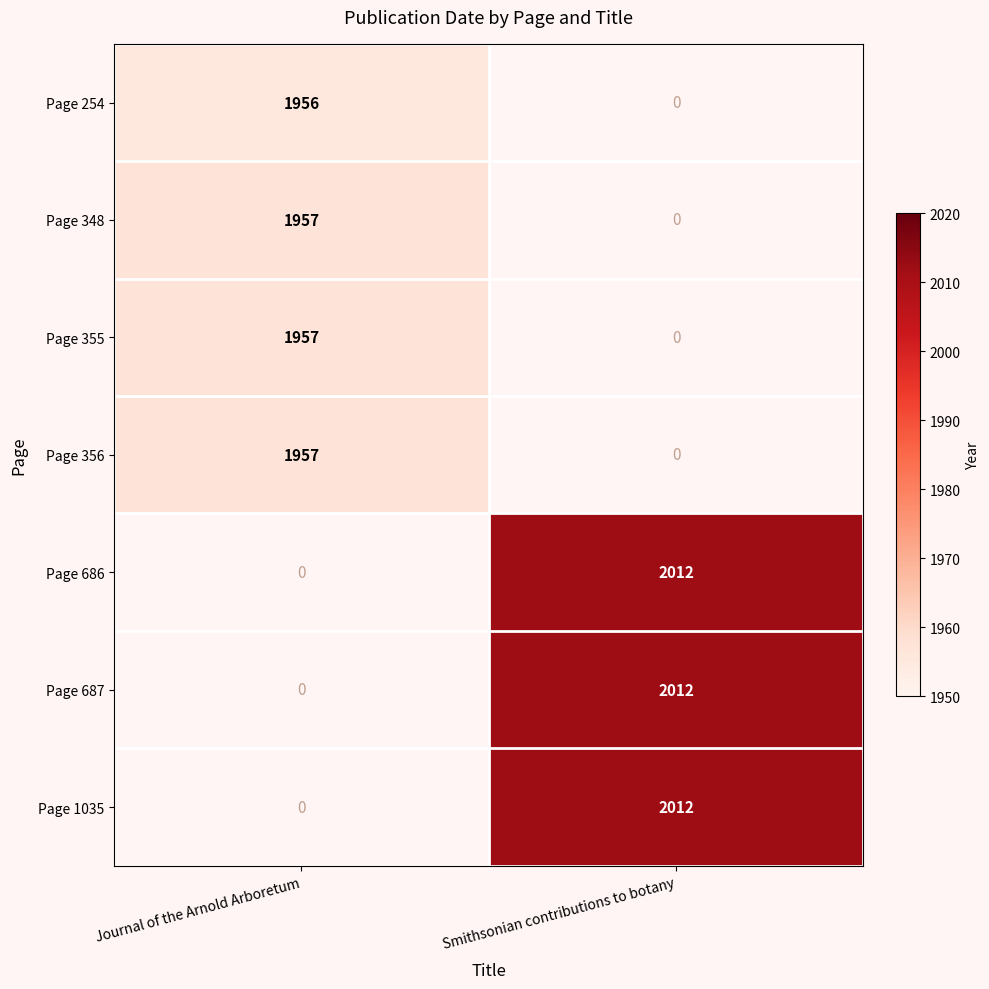

How many values in the Page 356 series are below 1957?

1